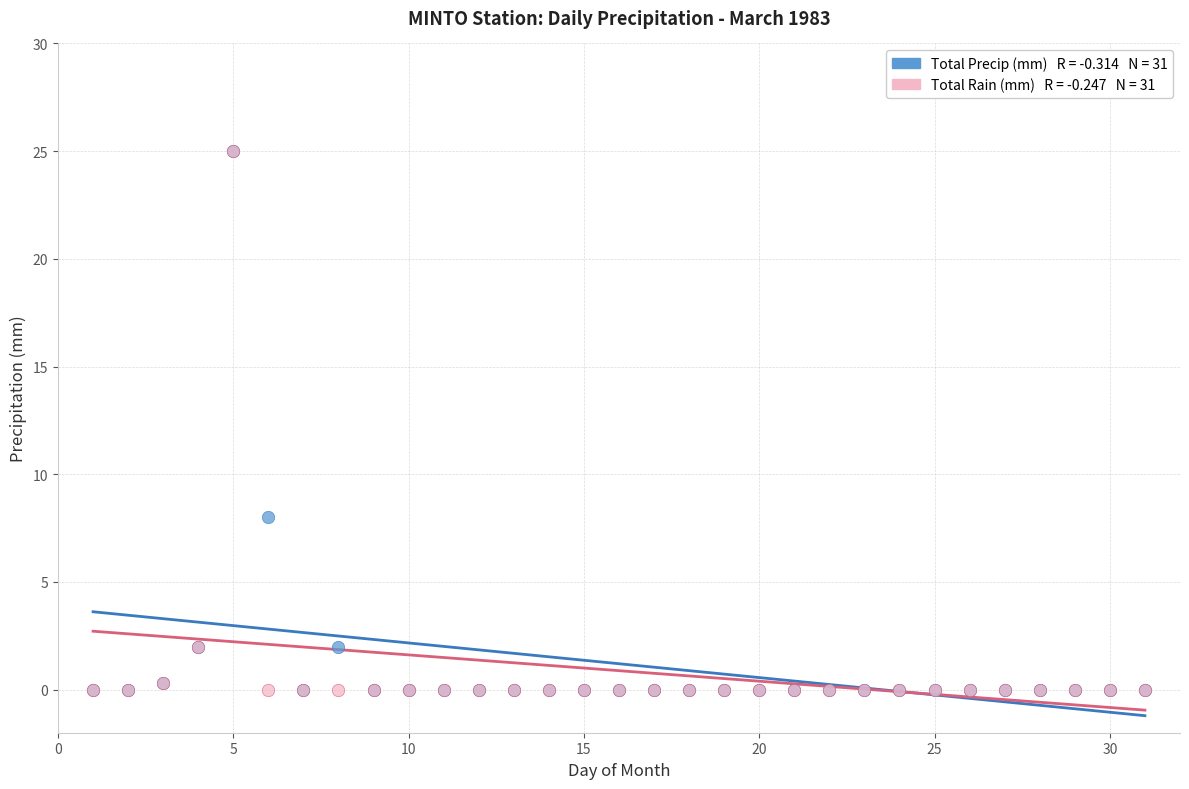

Across all series, what Y value is closest to 12?

8.0